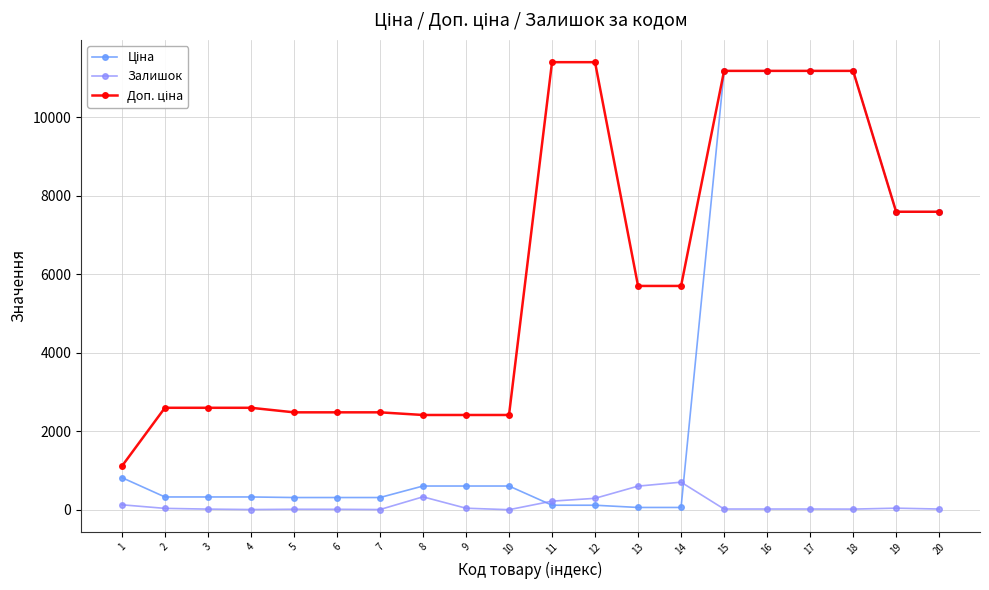

How many data points does each series have?

20